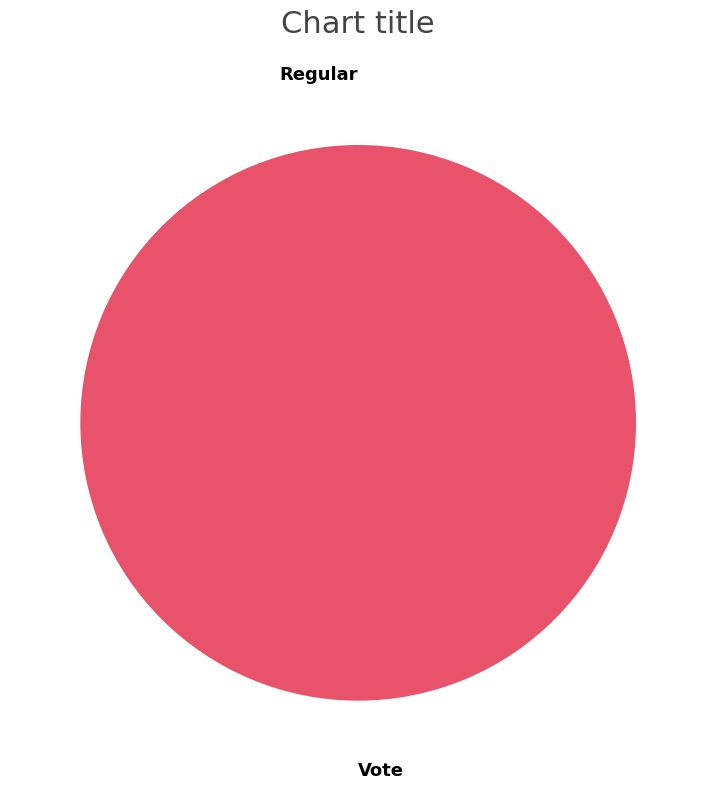

True or false: Vote accounts for 92% of the total.

False